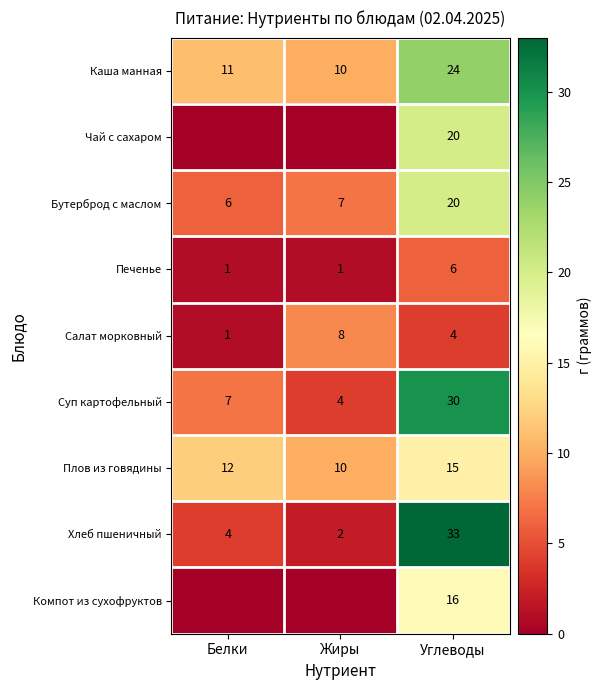

What is the difference between the Салат морковный values at Белки and Углеводы?

3